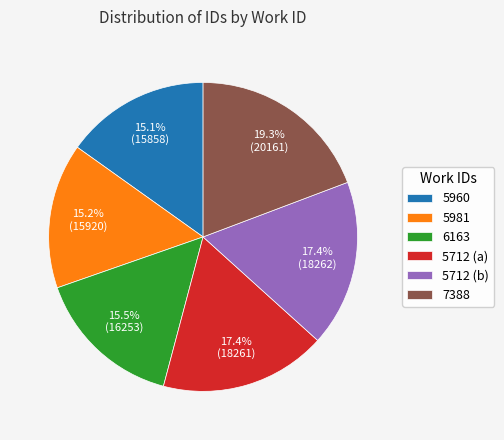

Is 5712 (b) the majority of the pie?

No